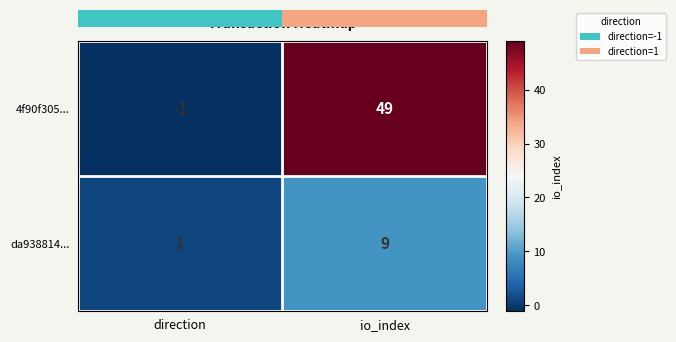

The da938814... series shows 4 at io_index. True or false?

False